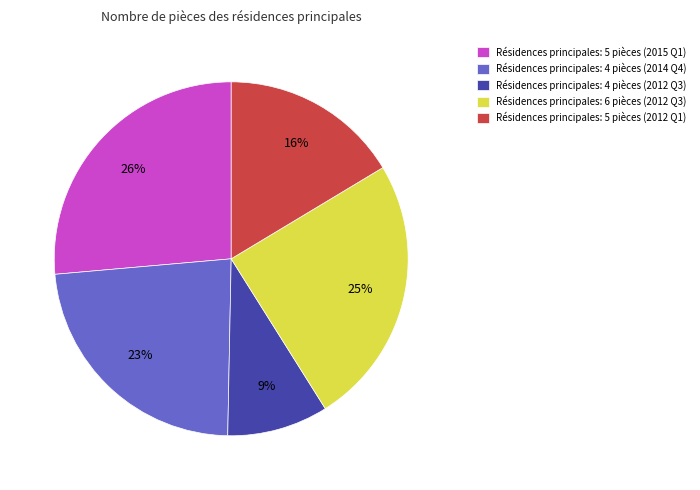

What percentage is the Résidences principales: 4 pièces (2012 Q3) slice, to the nearest percent?

9%